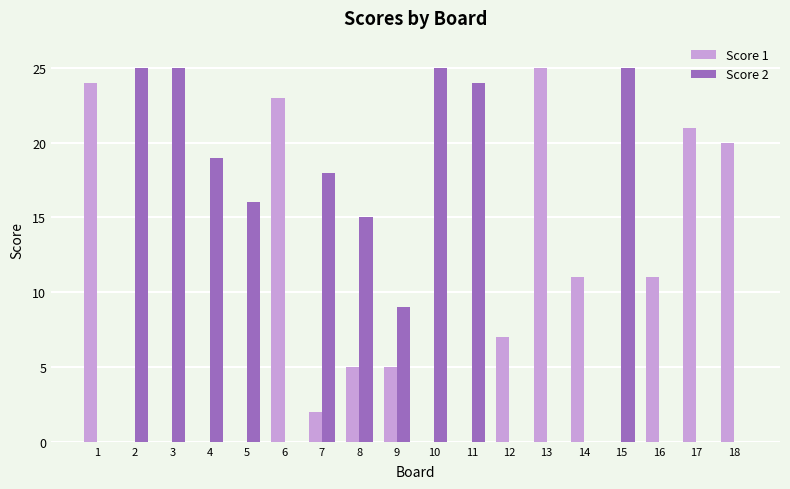

What is the difference between the Score 1 values at 15 and 17?

21